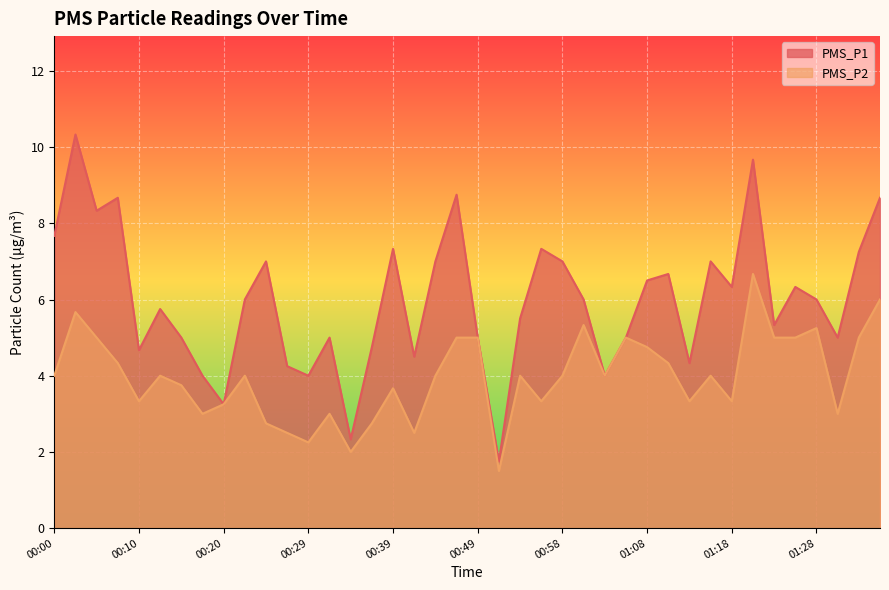

What is the value of the PMS_P2 point at the 18th from the left?

2.5